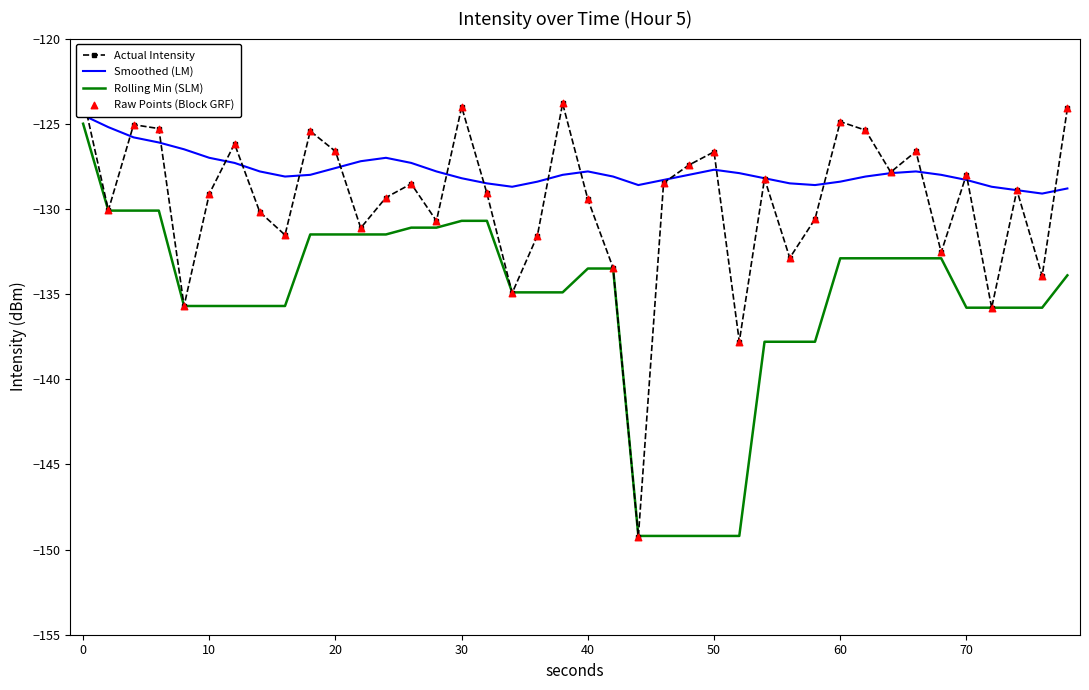

Which series contains the lowest Y value?

Actual Intensity